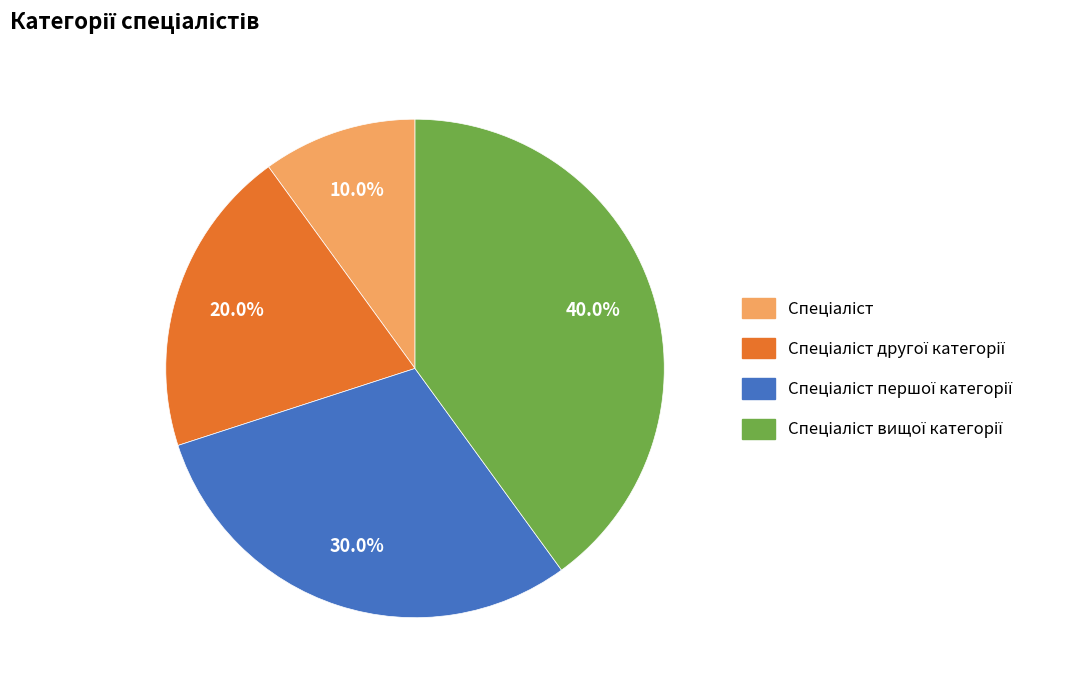

Does any single category account for the majority?

No